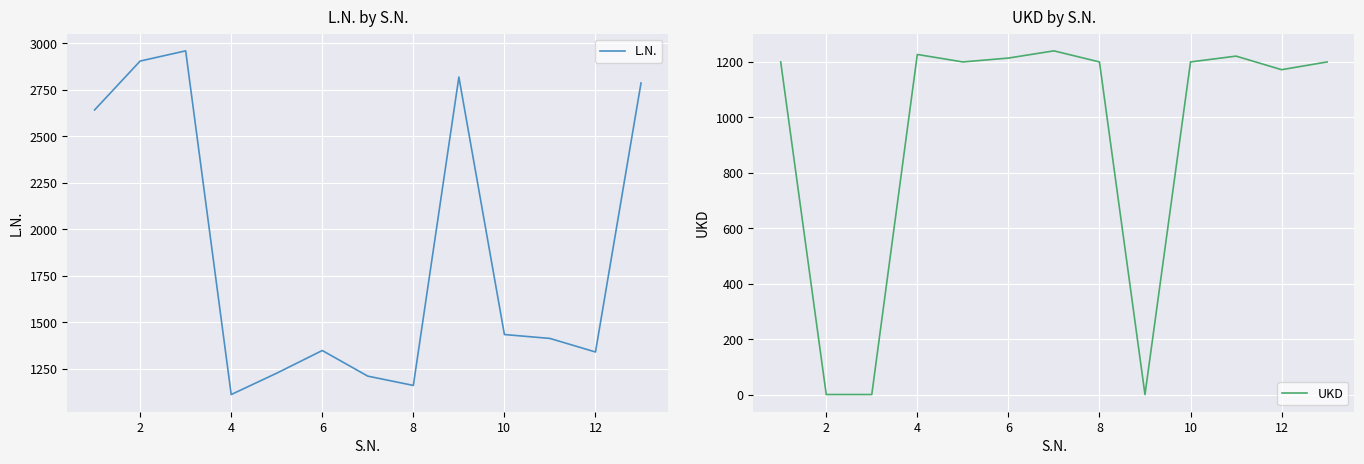

Is this an area chart (filled region under the line)?

No